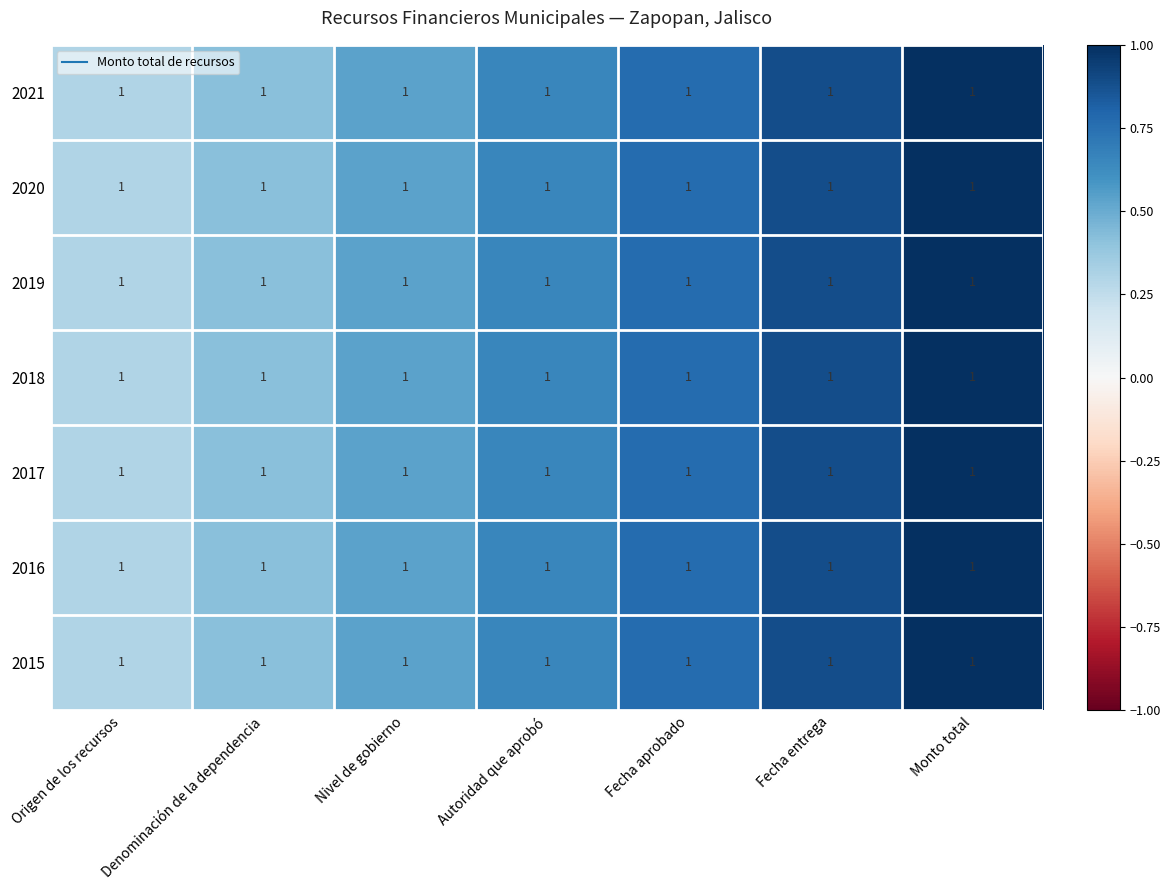

What is the difference between the maximum and minimum values in the 2018 series?

0.7